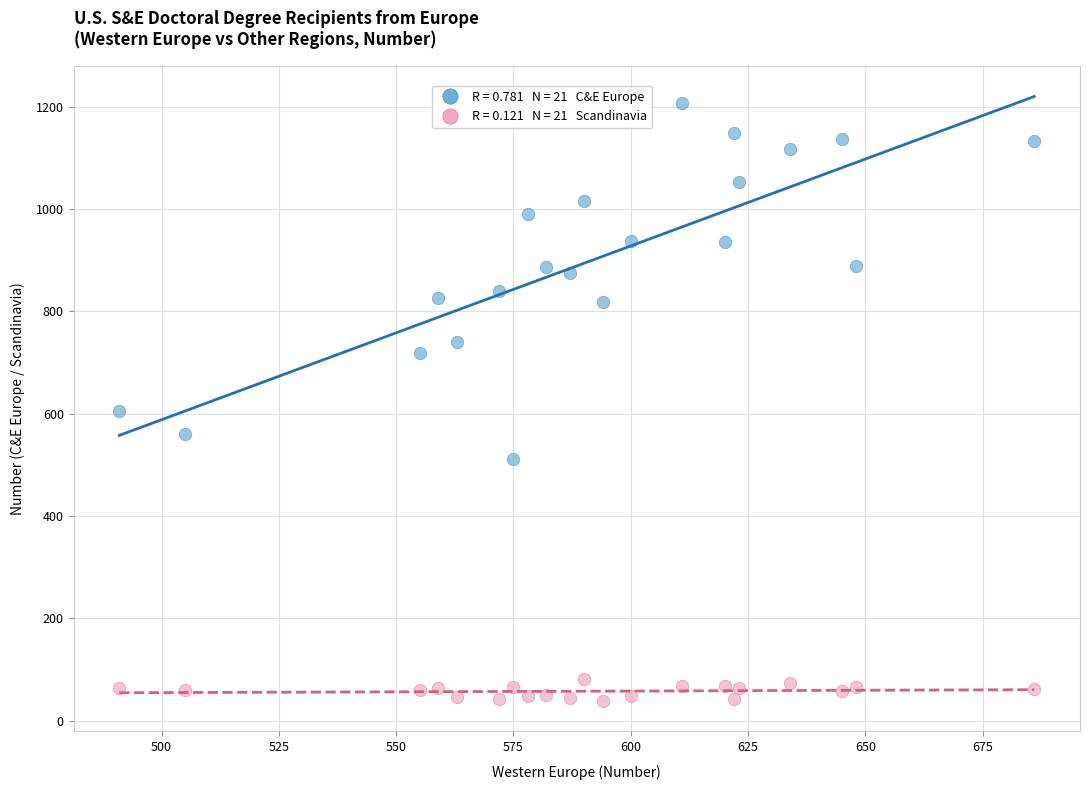

Across all series, what Y value is closest to 622?

606